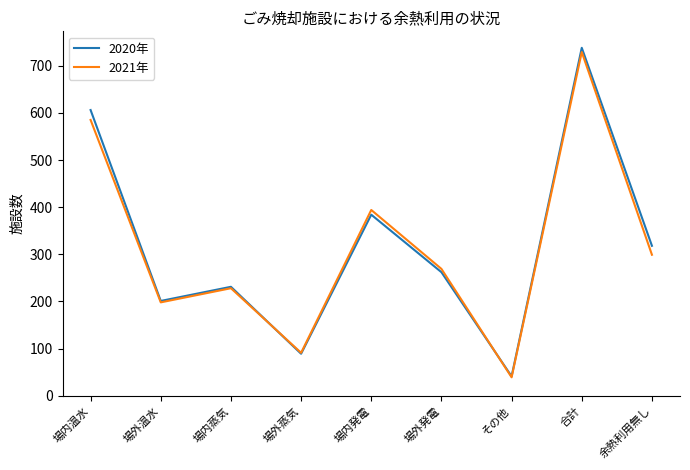

Where does the 2021年 series first go above 269?

場内温水